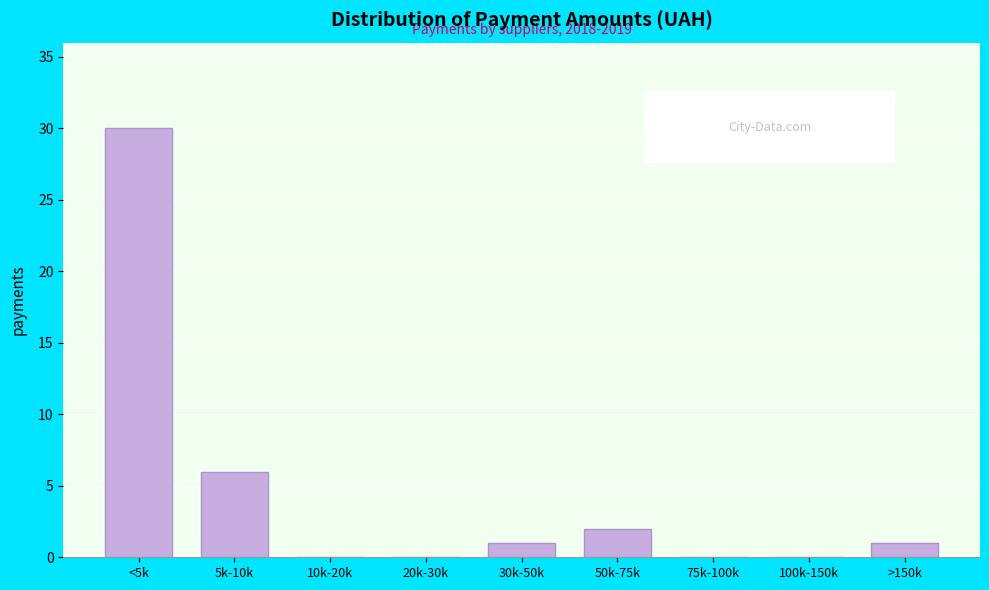

Reading left to right, what are all the values shown in this chart?

<5k=30	5k-10k=6	10k-20k=0	20k-30k=0	30k-50k=1	50k-75k=2	75k-100k=0	100k-150k=0	>150k=1